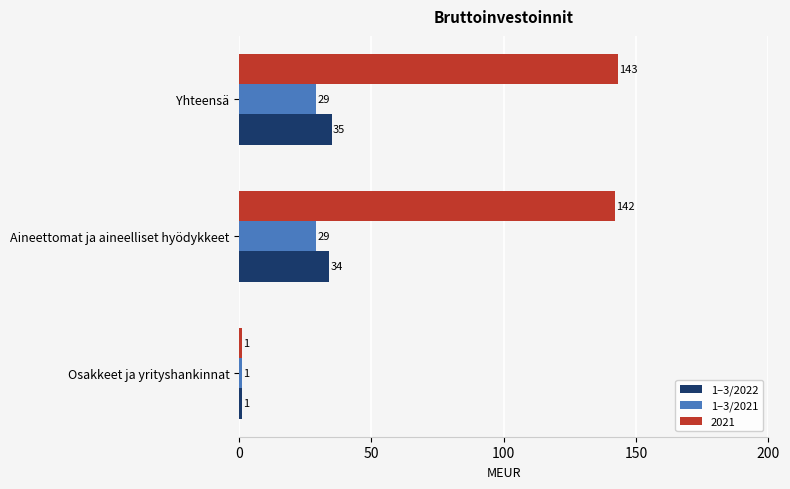

What is the difference between the maximum and minimum values in the 1–3/2021 series?

28